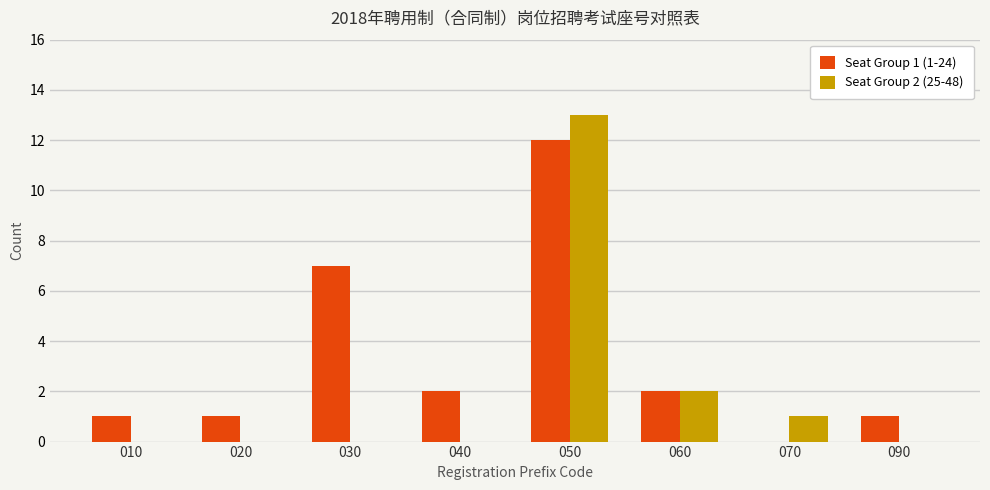

Count the number of categories in the chart.

8